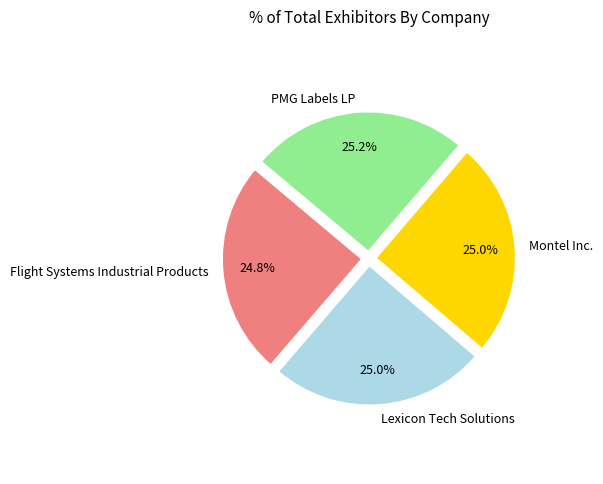

Is there any slice that represents more than half of the pie?

No